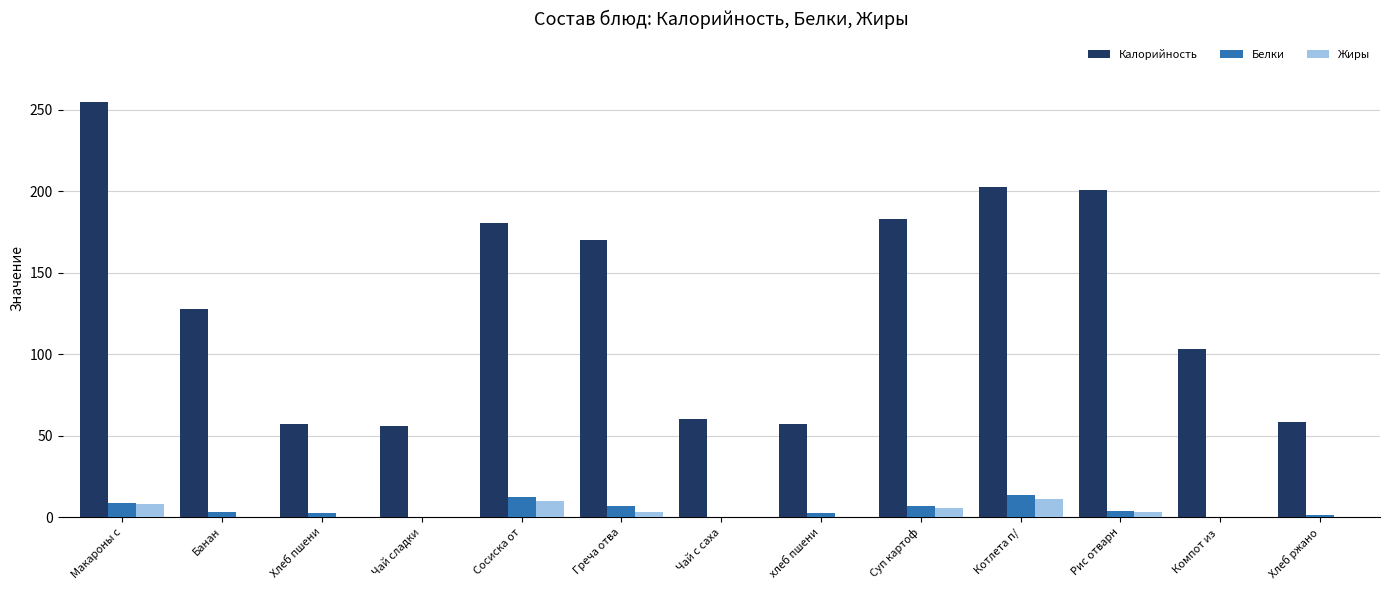

Is it true that Белки equals 12.4 at Сосиска от?

True